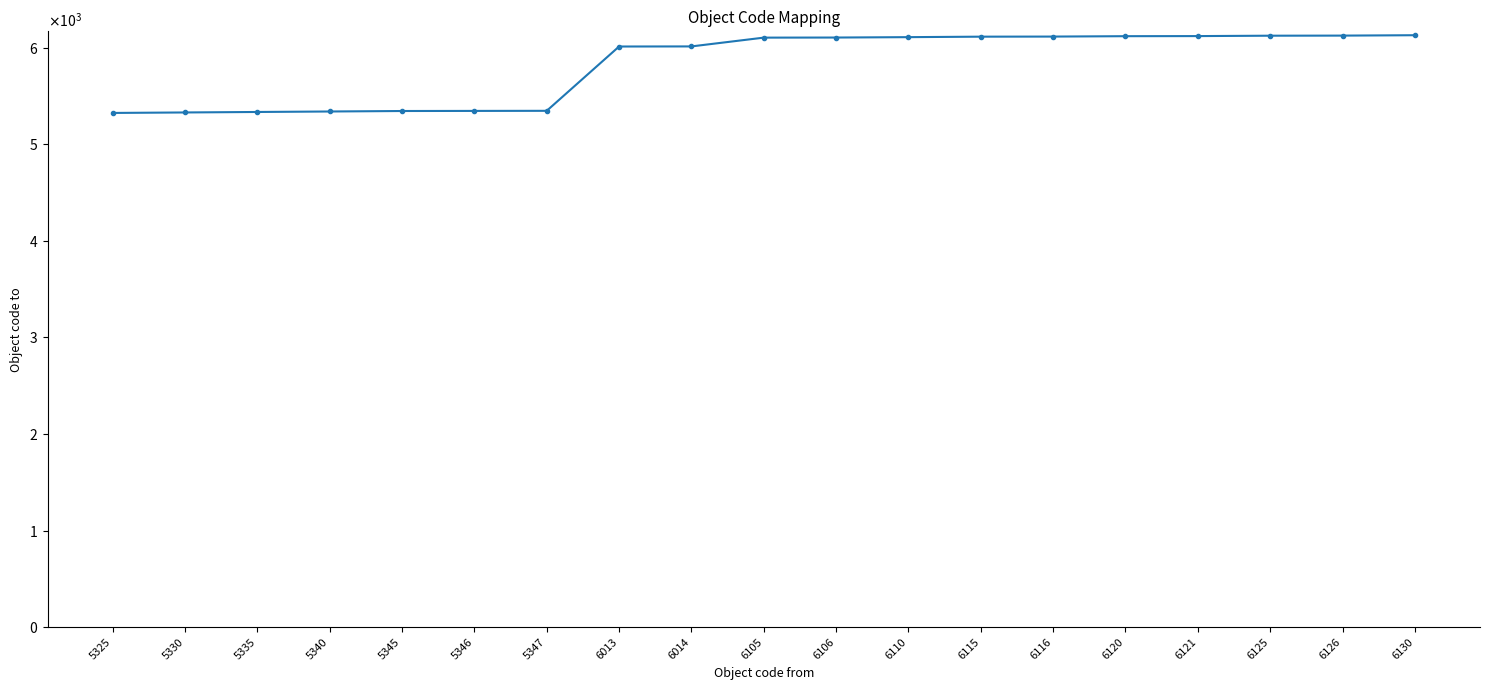

At which label does the data first exceed 6105?

6106